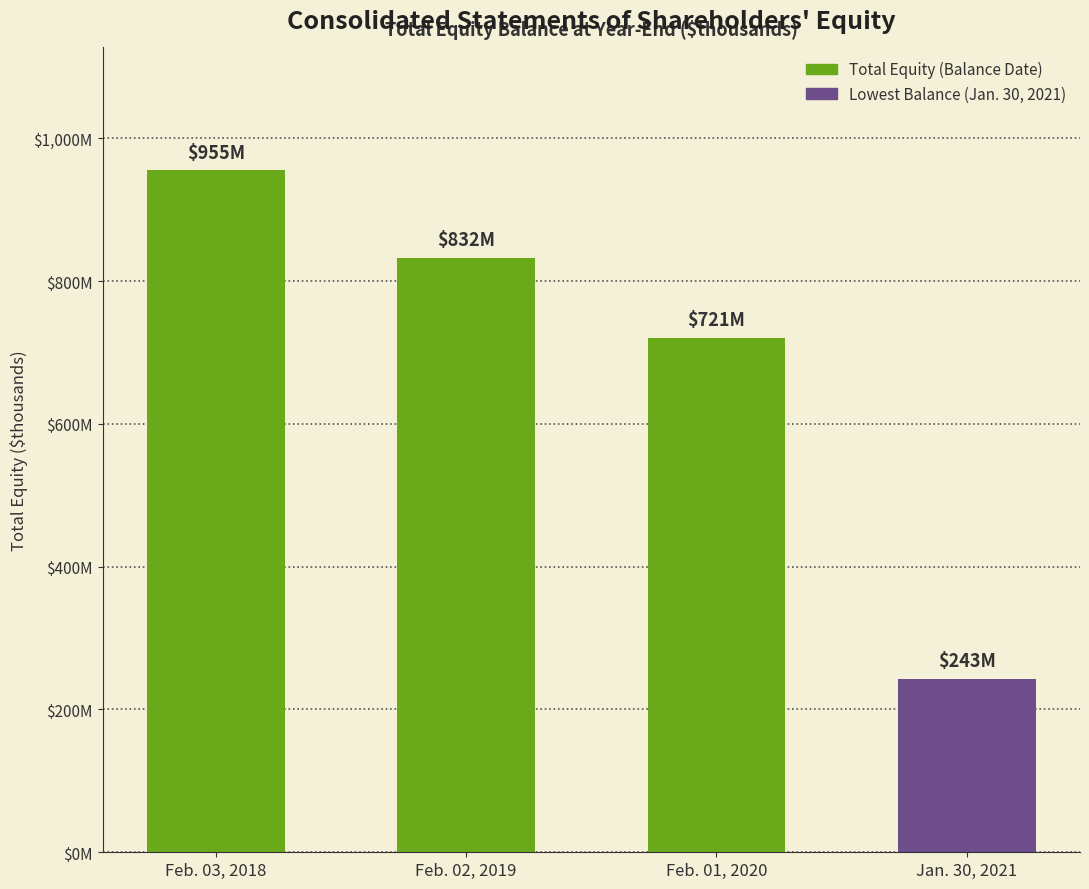

What is the sum of the values at Feb. 01, 2020 and Jan. 30, 2021?

963931